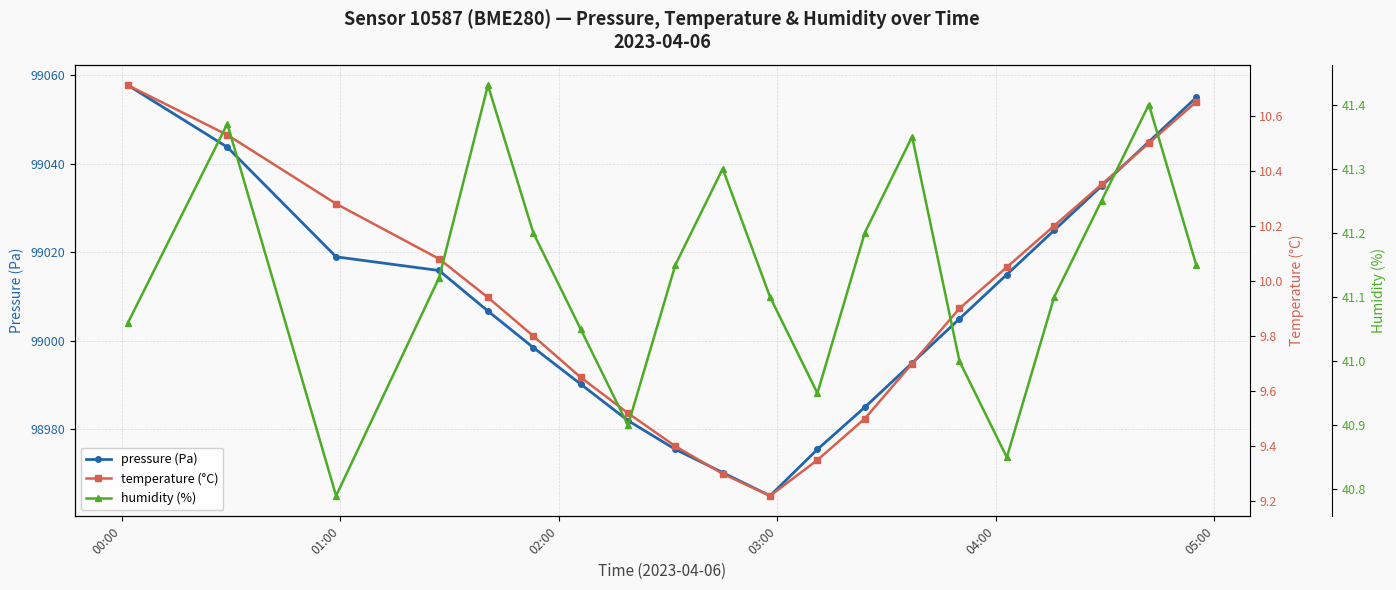

Rank the series by their maximum value, from lowest to highest.

temperature (°C), humidity (%), pressure (Pa)